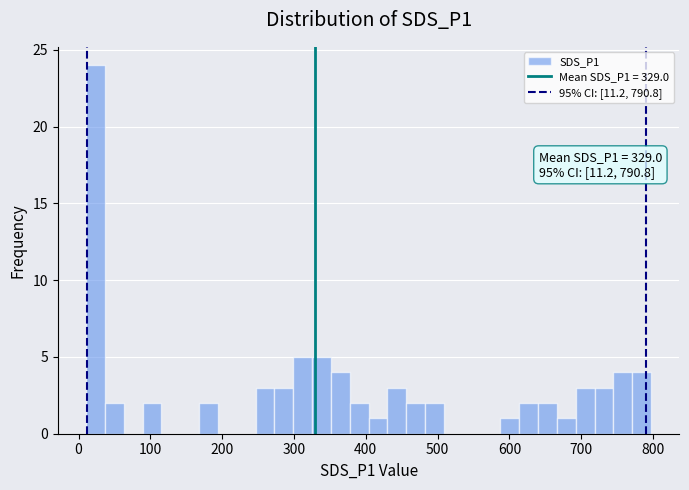

Read against the x-axis, roughly where is the centre of the tallest bar?

20